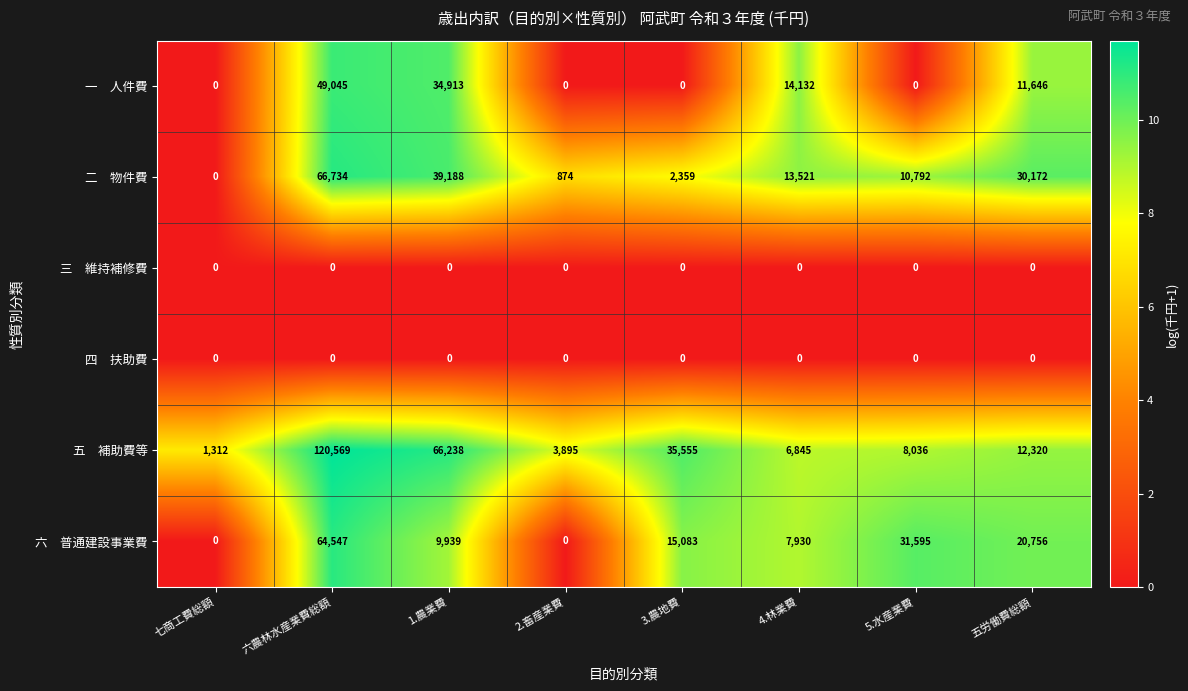

What is the total value across all series at 1.農業費?

150278